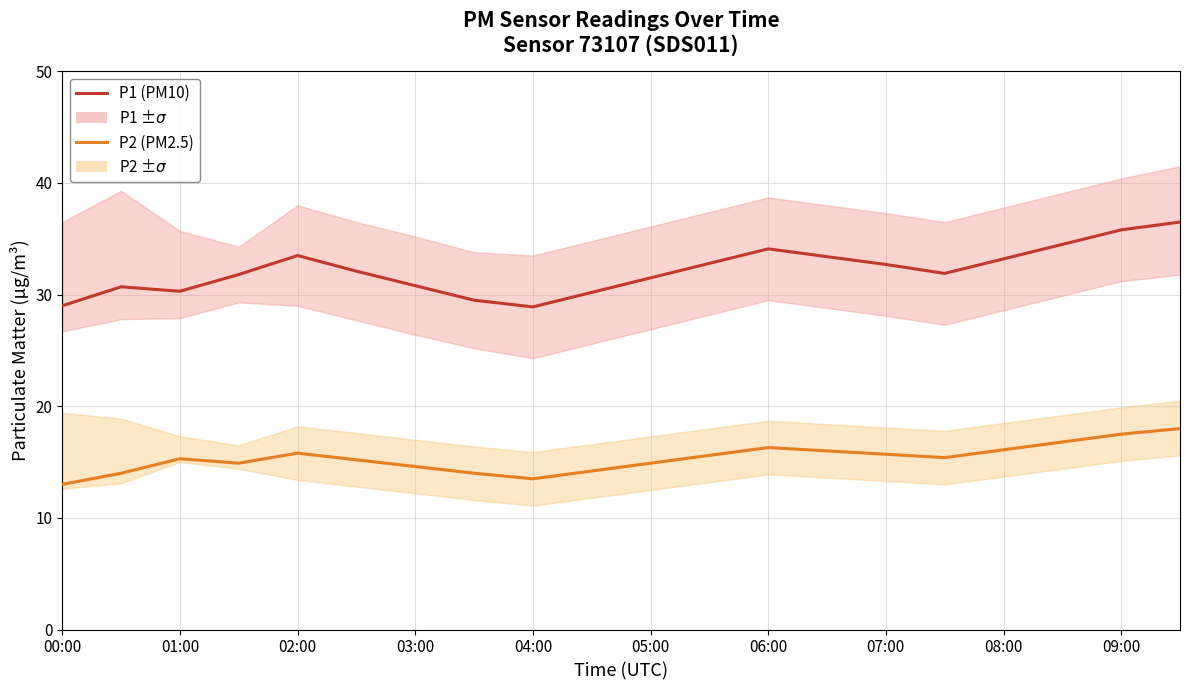

How many interior local peaks does the P2 (PM2.5) series have?

3